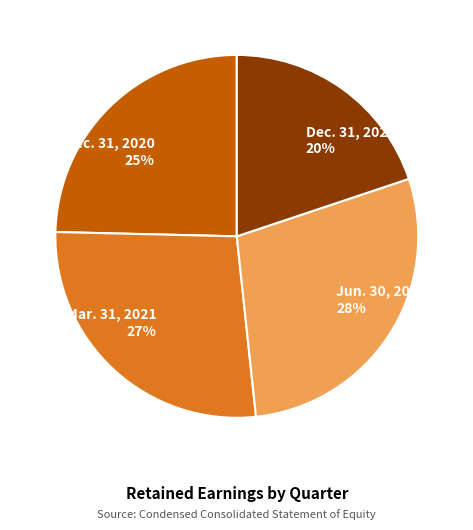

True or false: Mar. 31, 2021 accounts for 14% of the total.

False